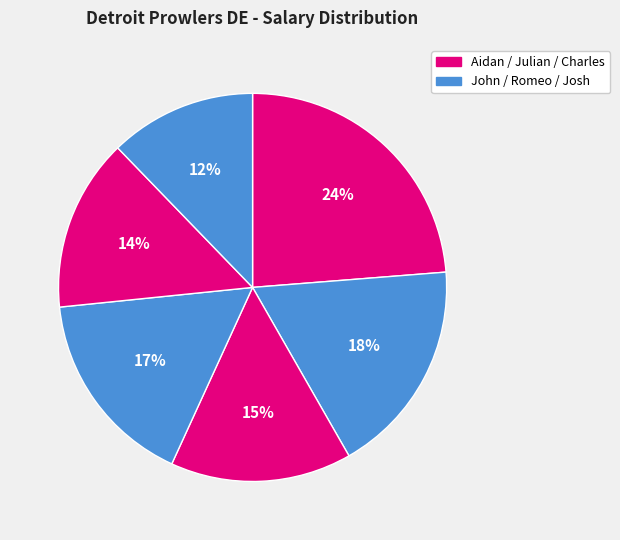

To the nearest percent, what is the difference between the largest and smallest slice percentages?

12%